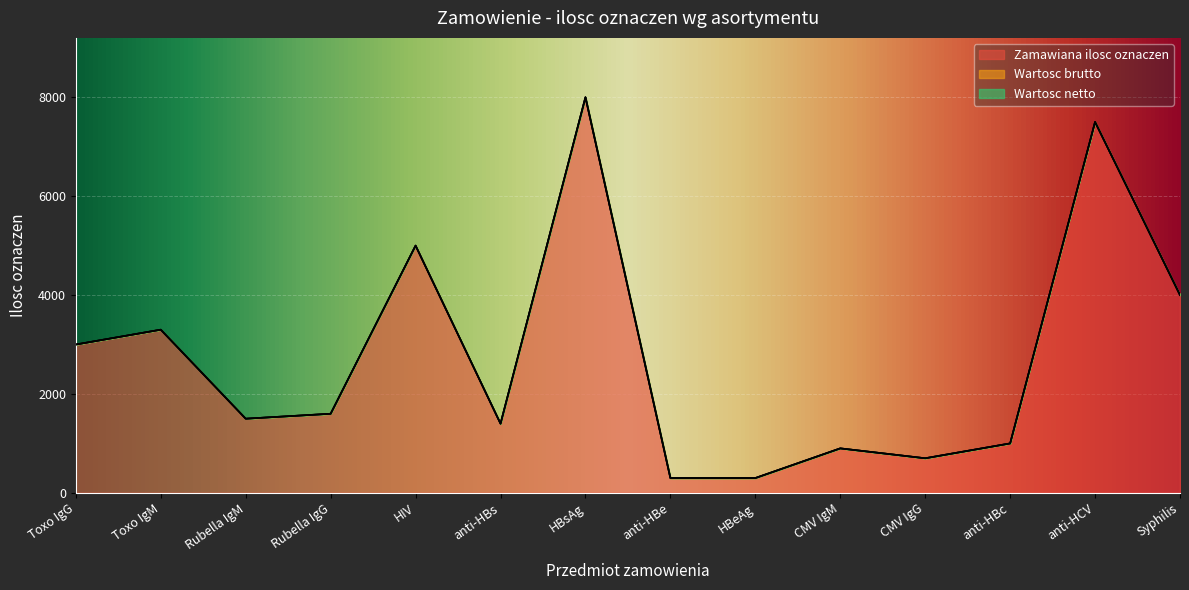

How many lines are shown in the chart?

3